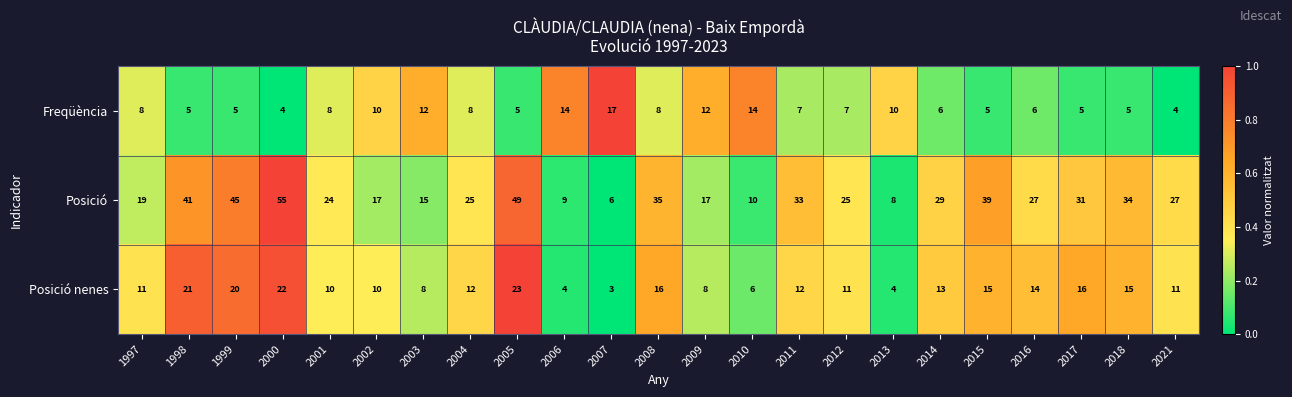

What is the sum of all Freqüència values?

185